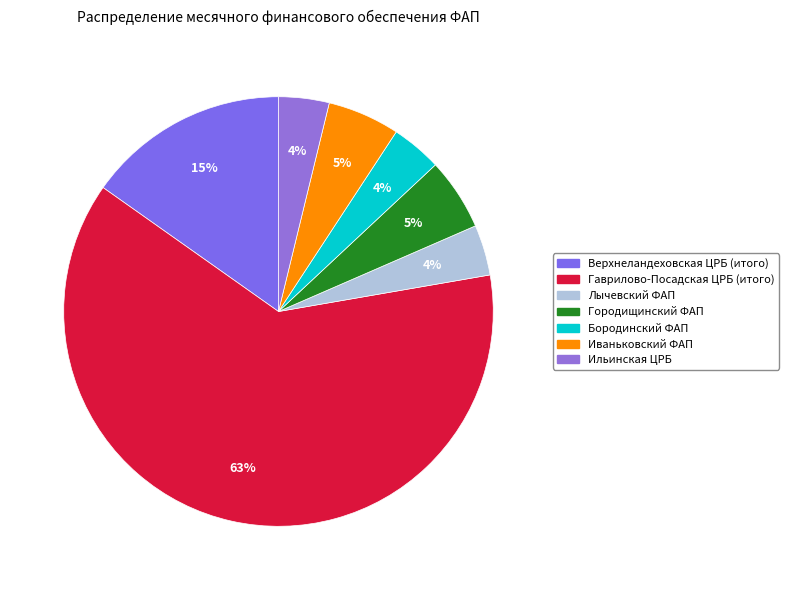

To the nearest percent, what is the average slice percentage?

14%